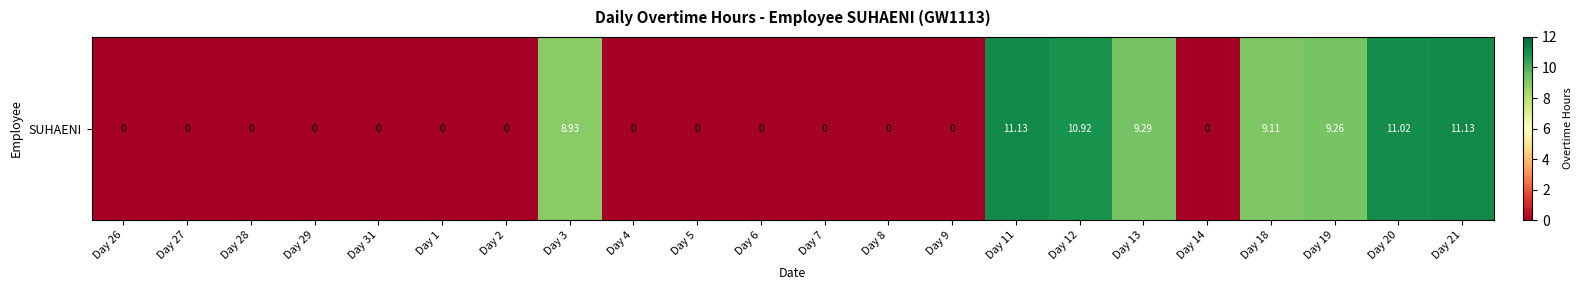

Reading left to right, what are all the values shown in this chart?

Day 26=0.0	Day 27=0.0	Day 28=0.0	Day 29=0.0	Day 31=0.0	Day 1=0.0	Day 2=0.0	Day 3=8.9	Day 4=0.0	Day 5=0.0	Day 6=0.0	Day 7=0.0	Day 8=0.0	Day 9=0.0	Day 11=11.1	Day 12=10.9	Day 13=9.3	Day 14=0.0	Day 18=9.1	Day 19=9.3	Day 20=11.0	Day 21=11.1